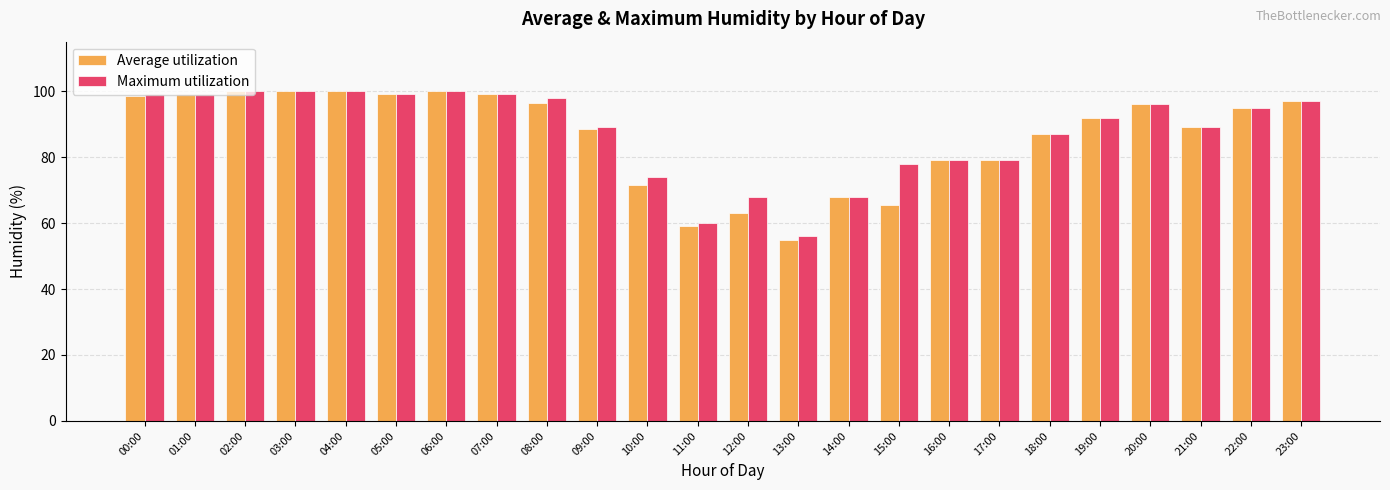

True or false: Maximum utilization has a value of 100.0 at 02:00.

True